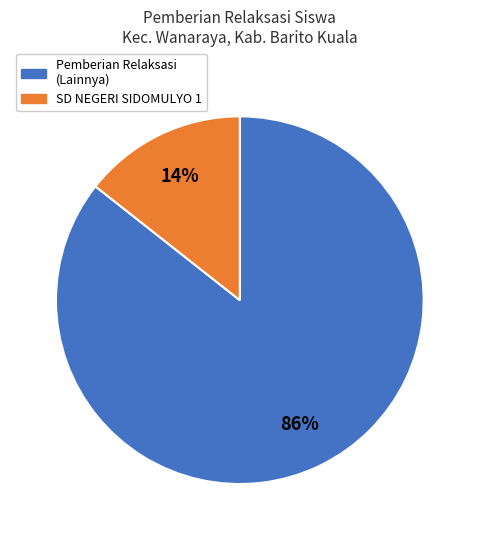

Is there any slice that represents more than half of the pie?

Yes